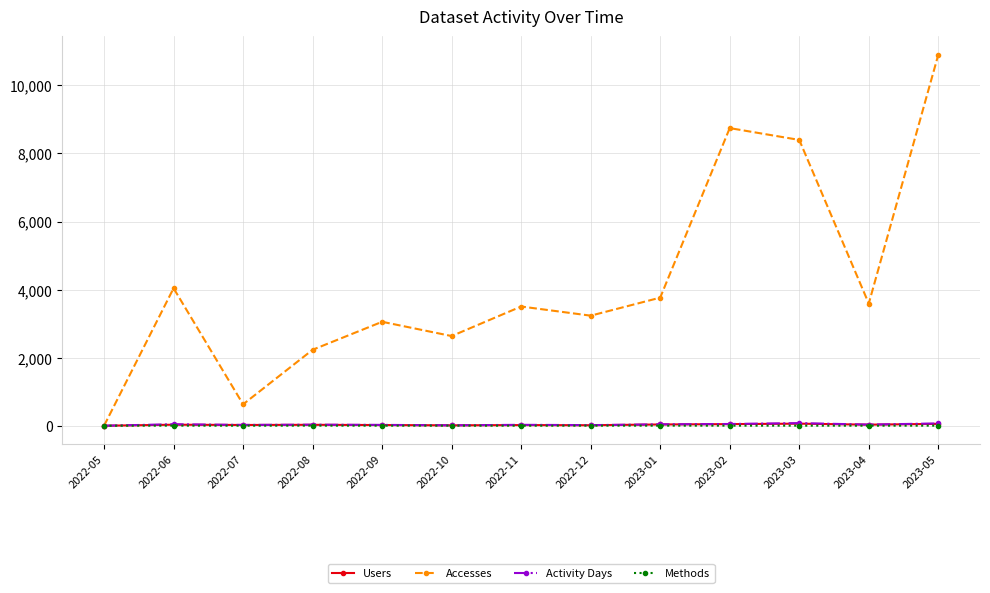

How many series are shown in this chart?

4